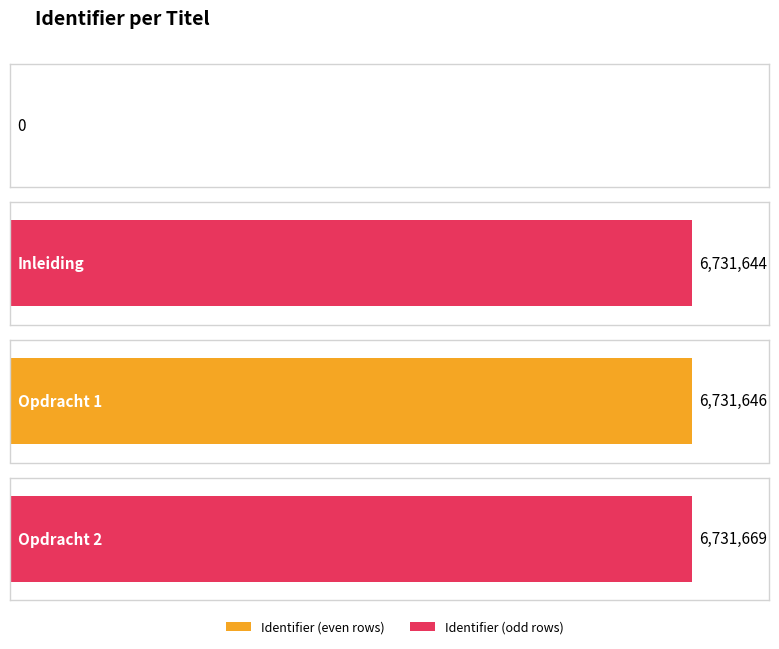

List the labels in order of value, smallest first.

Battle tegen afval, Inleiding, Opdracht 1, Opdracht 2